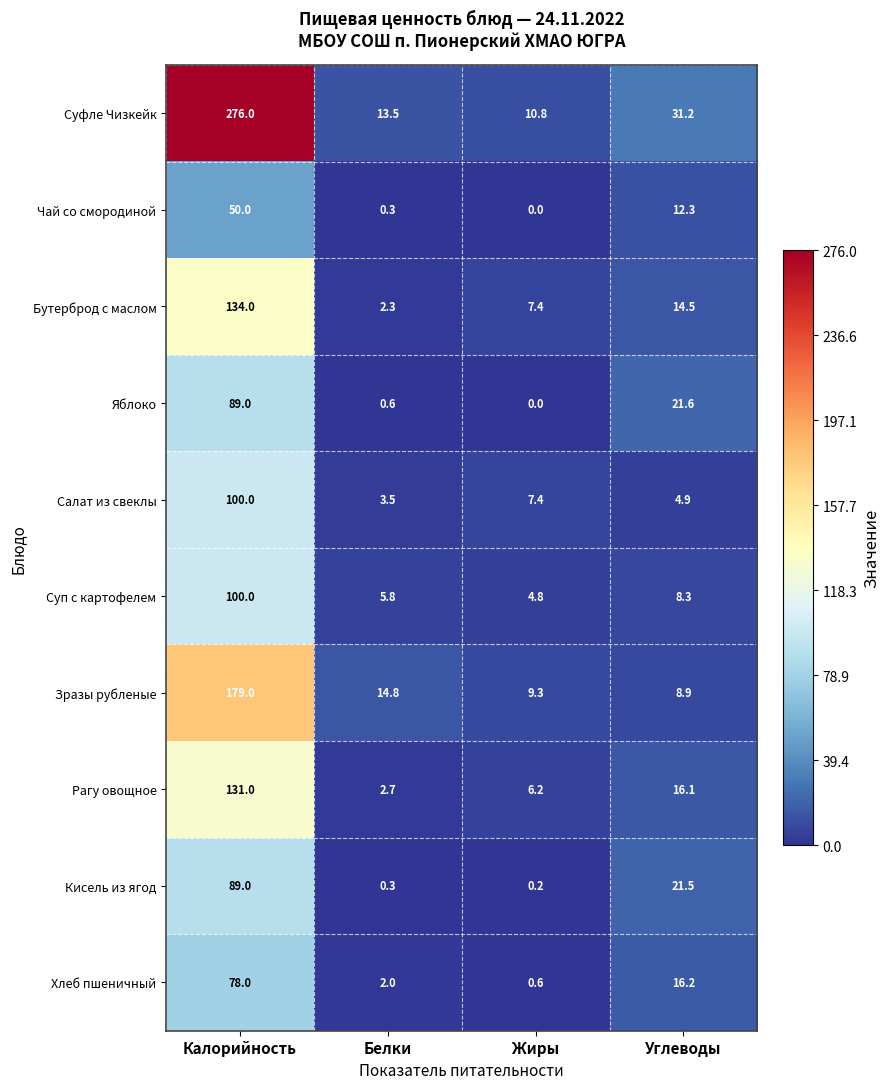

Which category has the lowest value across all series?

Жиры